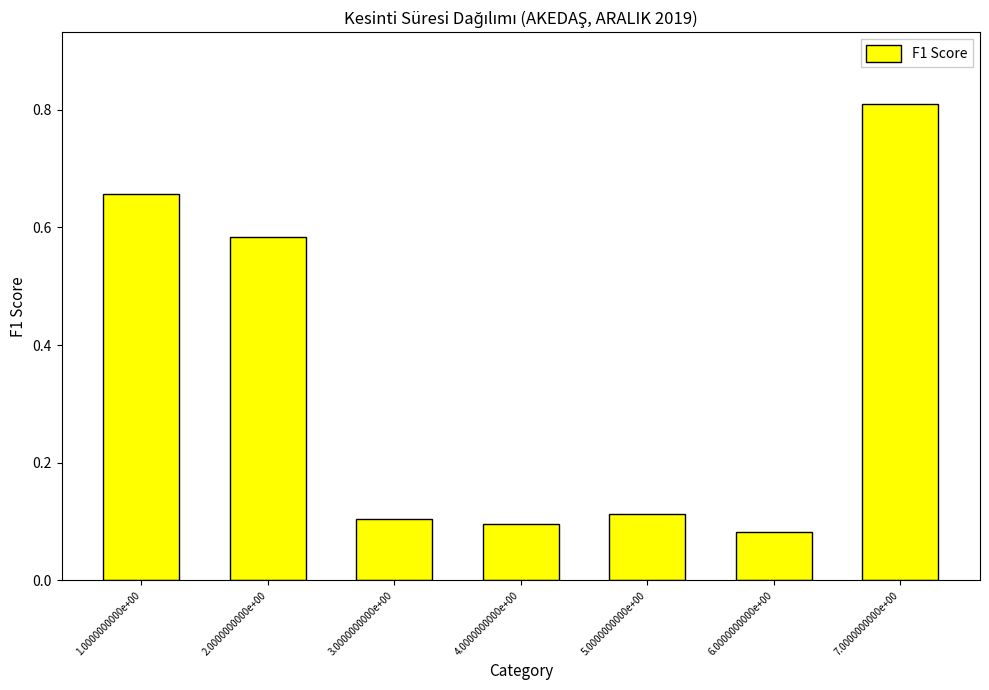

How many distinct data groups are displayed?

1